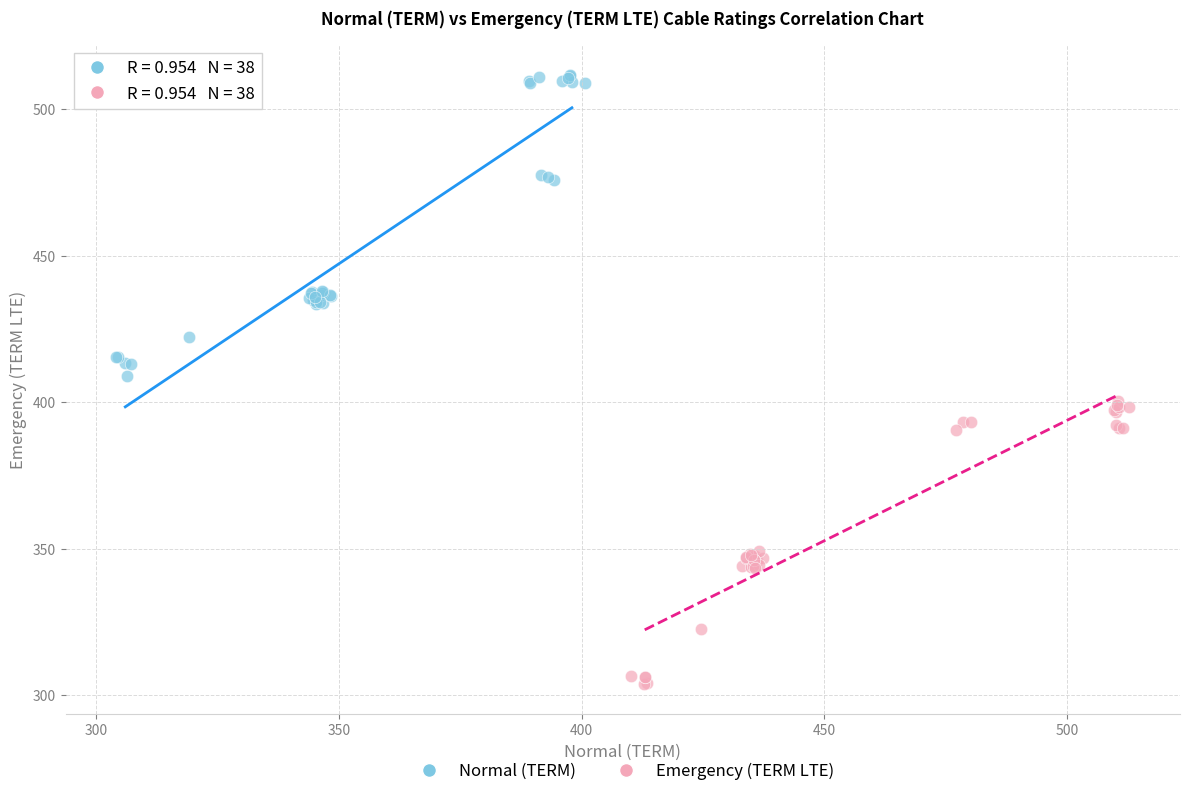

Which series reaches the minimum Y coordinate?

Emergency (TERM LTE)